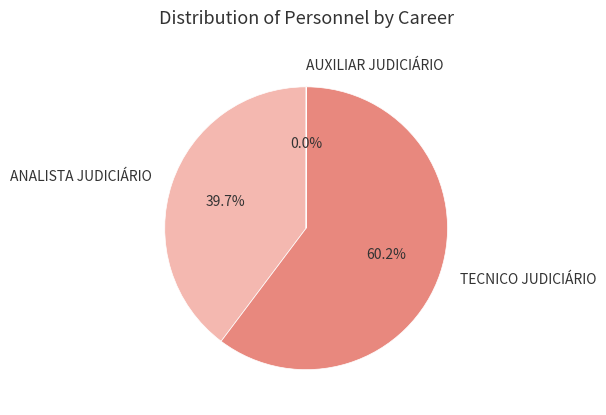

Approximately how many times larger is the value at ANALISTA JUDICIÁRIO compared to TECNICO JUDICIÁRIO?

0.7